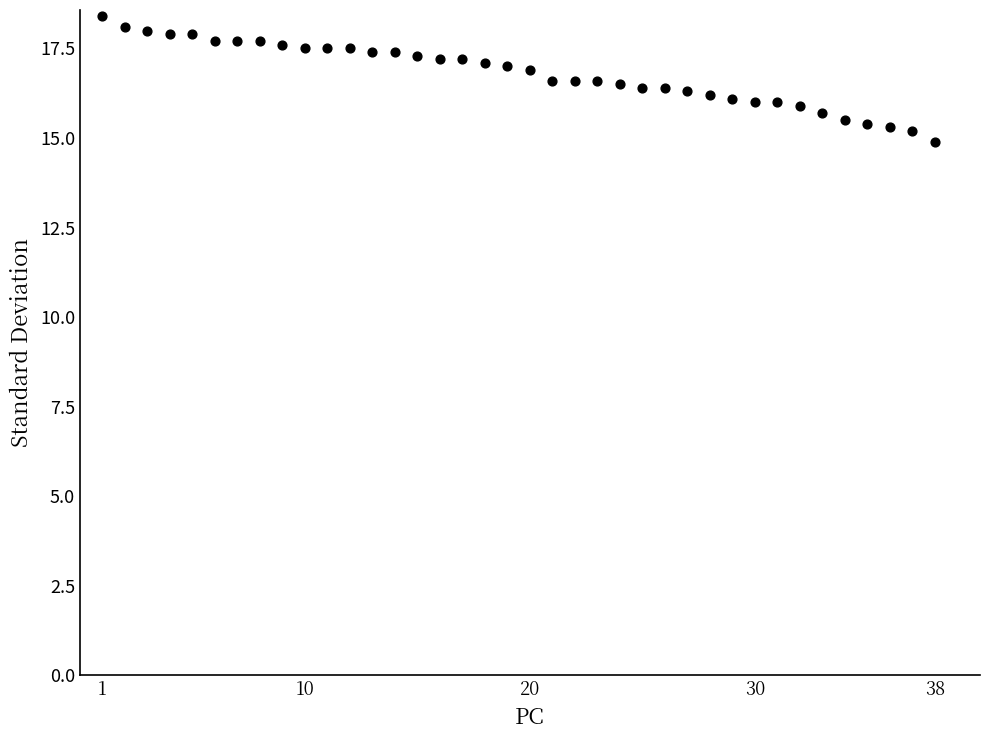

What is the range of X values (max minus min)?

37.0